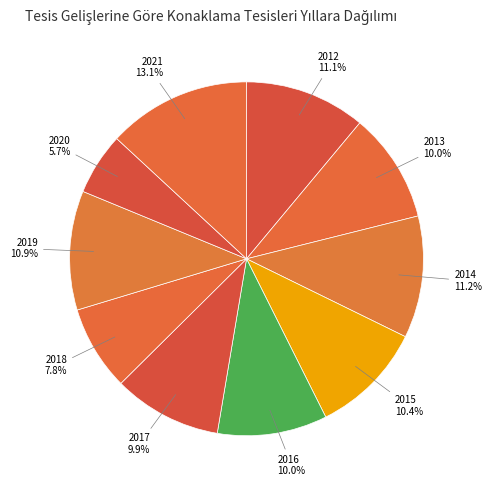

The 2020 slice represents 19% of the pie. True or false?

False